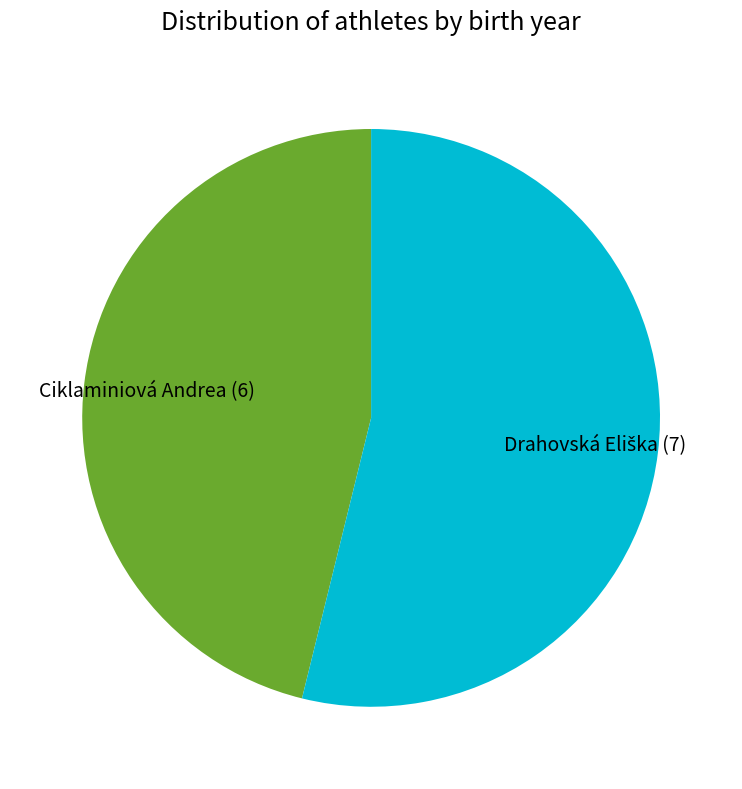

Which slice is the smallest?

Ciklaminiová Andrea